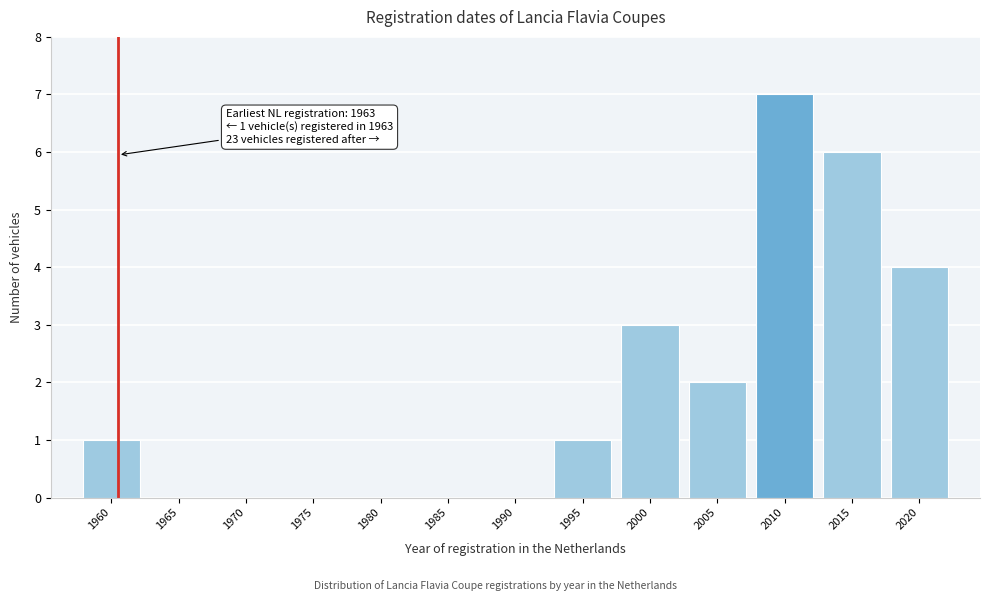

Reading left to right, transcribe all the data shown in this chart.

1960=1	1965=0	1970=0	1975=0	1980=0	1985=0	1990=0	1995=1	2000=3	2005=2	2010=7	2015=6	2020=4